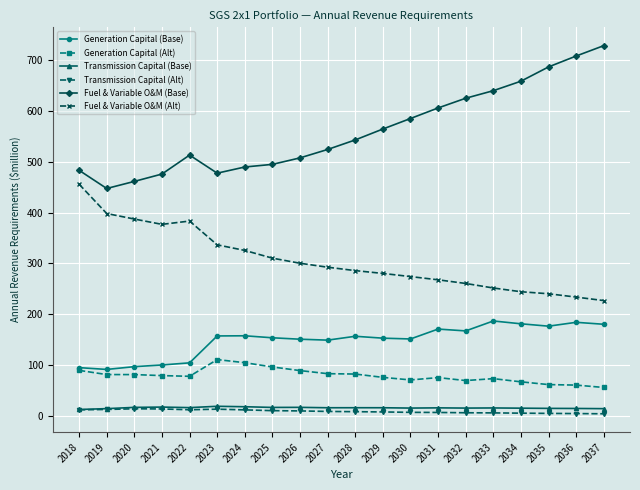

True or false: Generation Capital (Alt) has more than 2 interior local peaks.

True